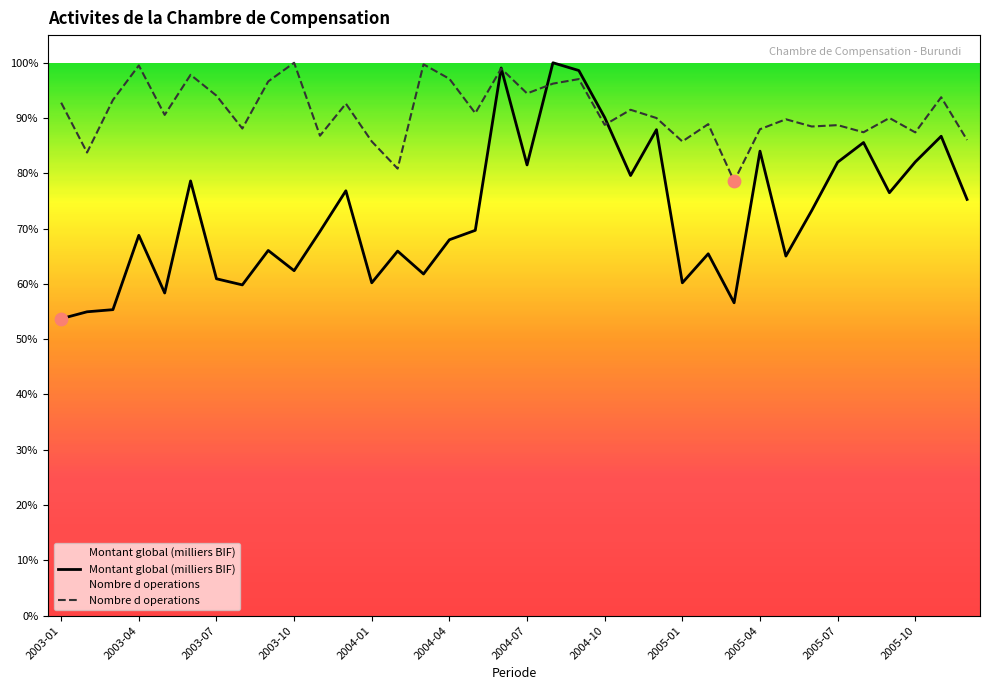

At which category is the sum across all series the highest?

17